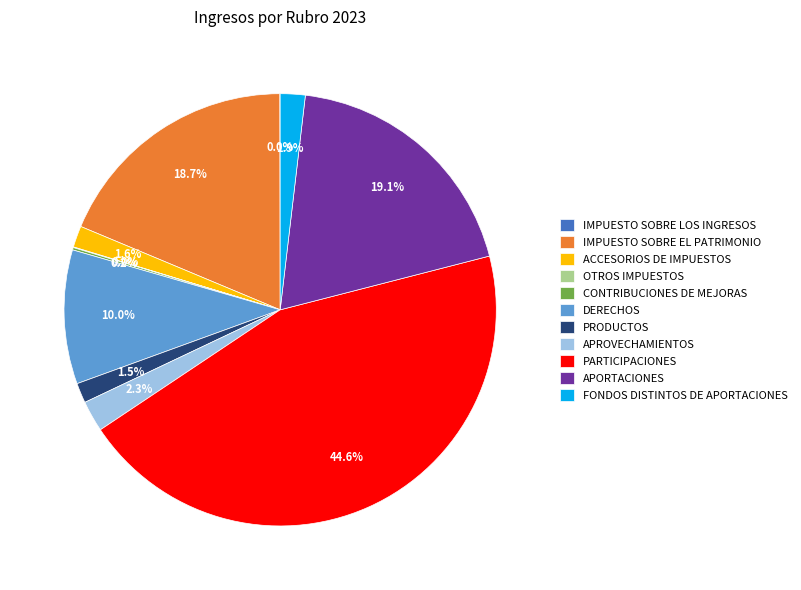

Is IMPUESTO SOBRE EL PATRIMONIO the majority of the pie?

No